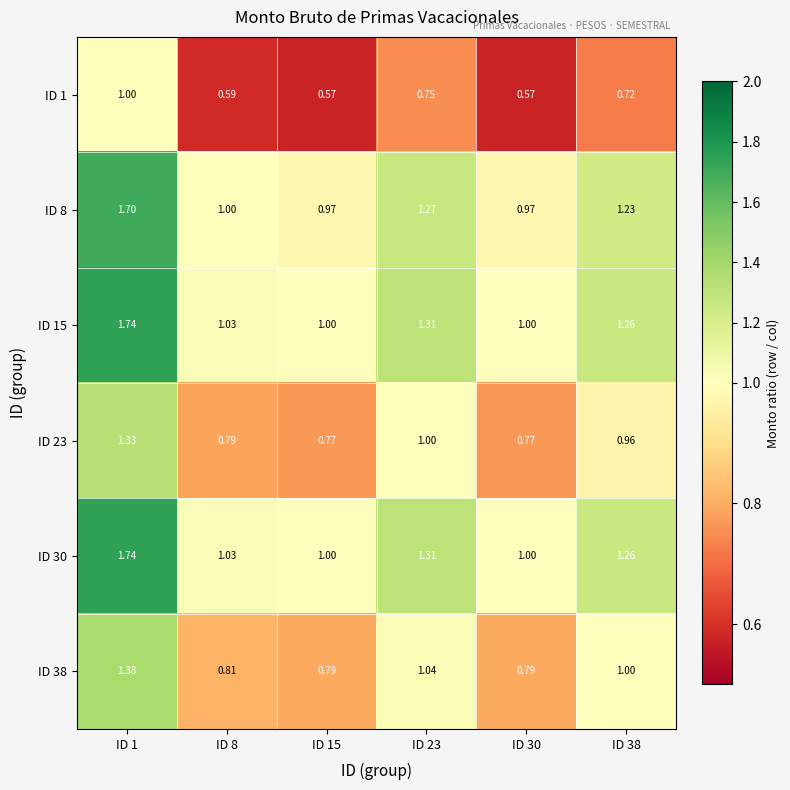

How many distinct data groups are displayed?

6